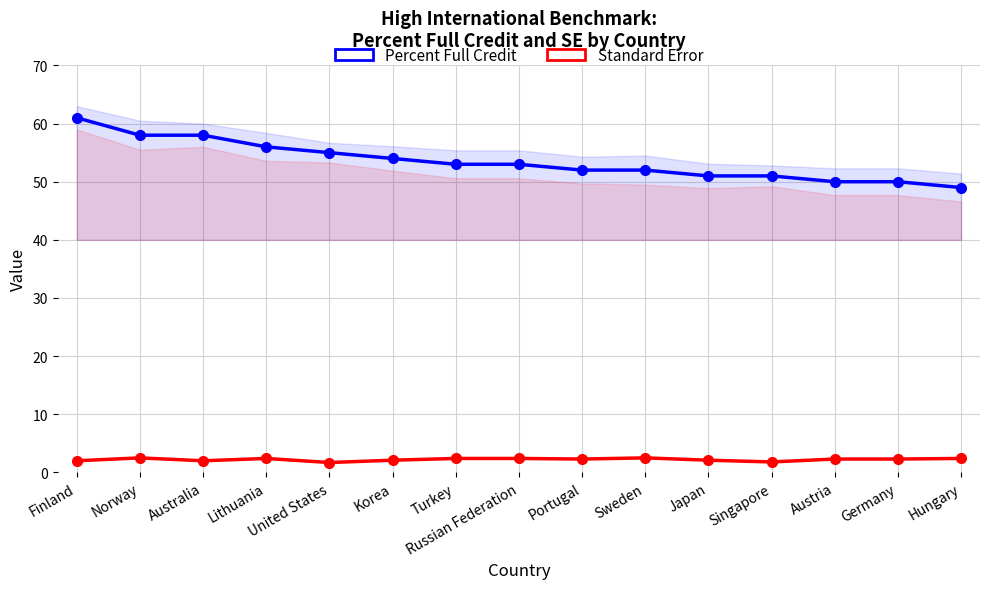

Is the value of Percent Full Credit at Norway greater than the value of Standard Error at Lithuania?

Yes